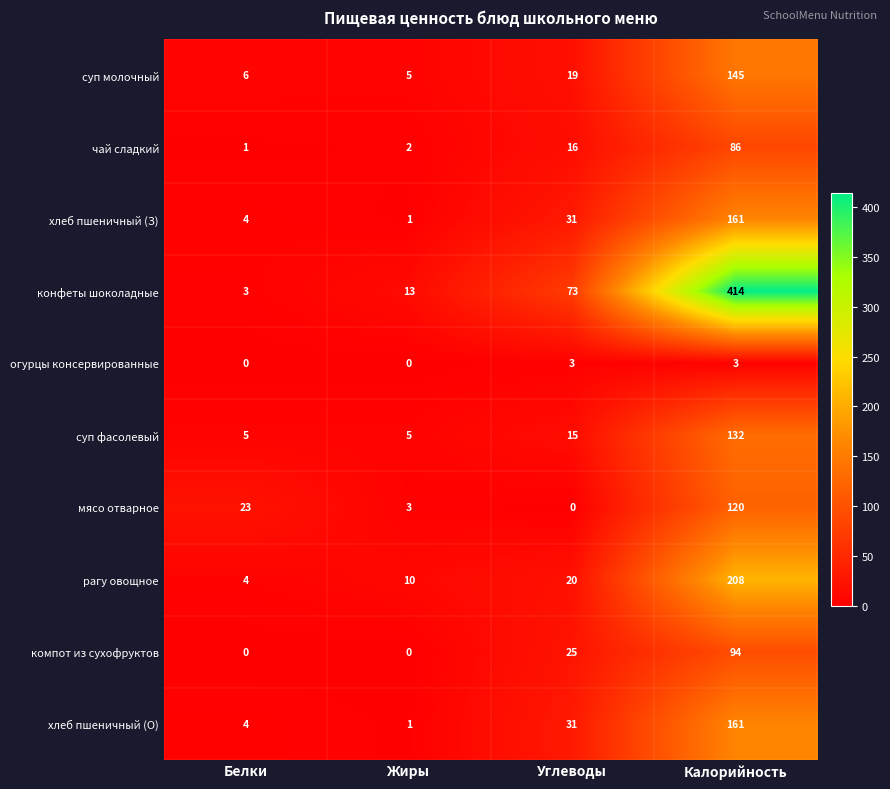

At which label does суп молочный reach its minimum?

Жиры